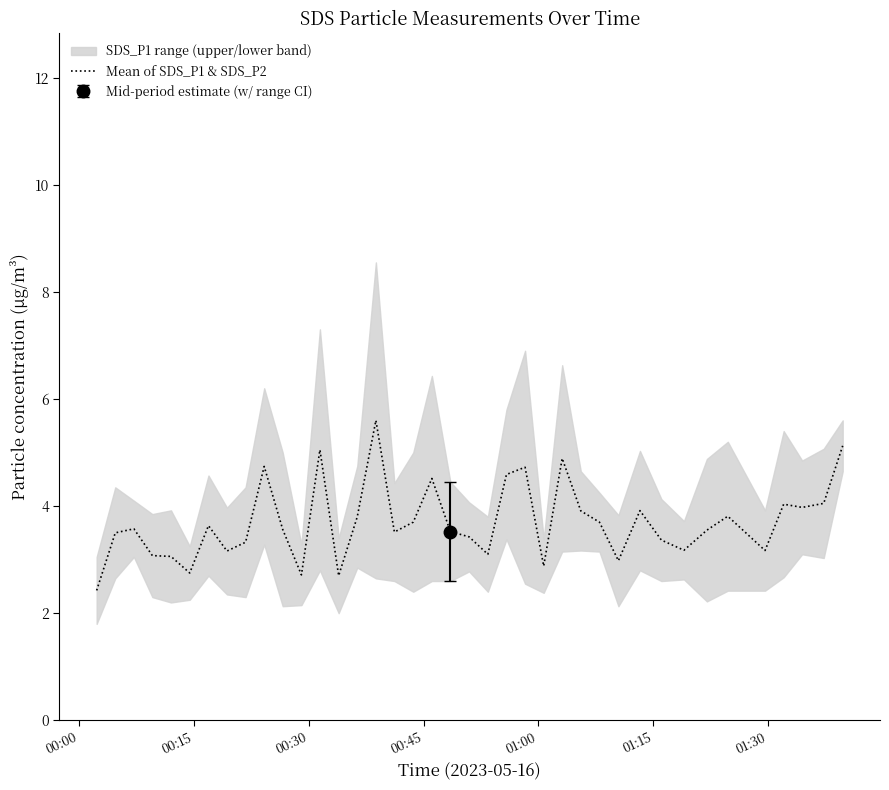

What is the value of the 7th point from the left?

3.6